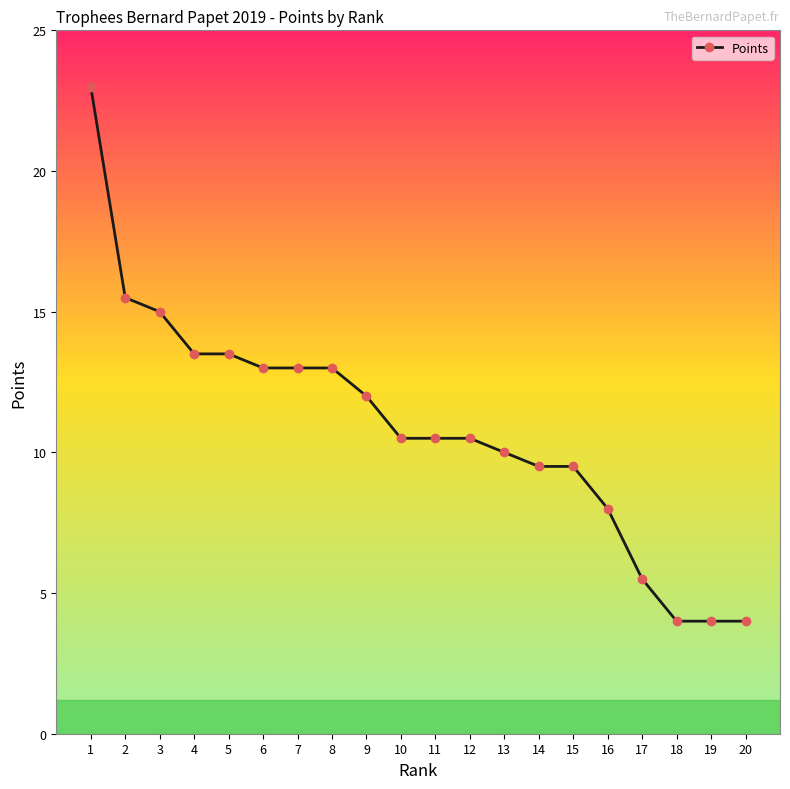

The chart shows a value of 13.0 at 8. True or false?

True